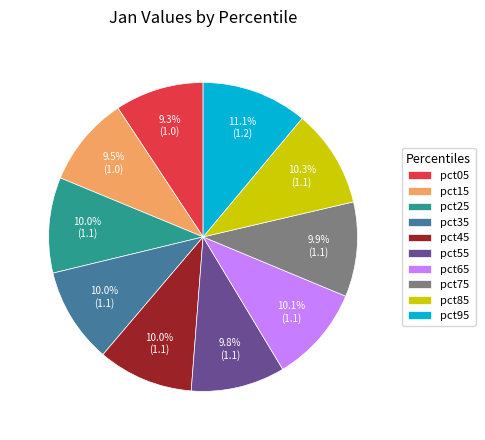

How many segments does this pie chart have?

10